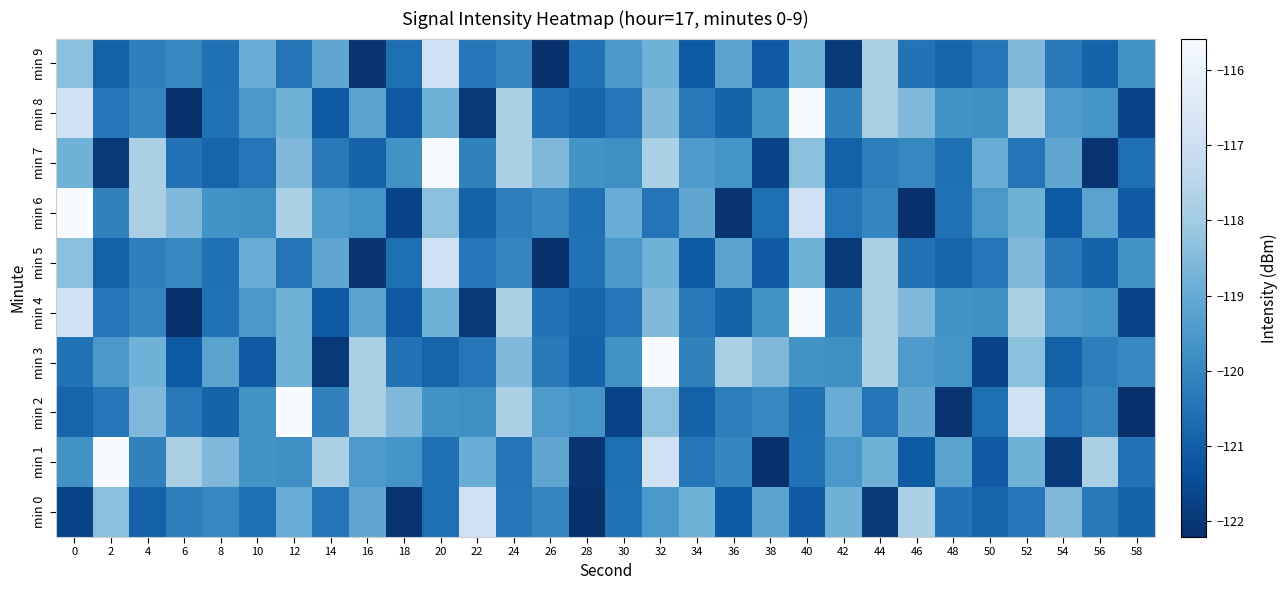

Reading left to right, extract all data points from this chart.

min 0: 0=-121.7	2=-118.4	4=-121.0	6=-120.2	8=-120.0	10=-120.6	12=-118.9	14=-120.5	16=-119.1	18=-122.1	20=-120.6	22=-116.9	24=-120.4	26=-120.0	28=-122.2	30=-120.5	32=-119.6	34=-118.8	36=-121.1	38=-119.2	40=-121.1	42=-118.8	44=-122.0	46=-117.8	48=-120.5	50=-120.9	52=-120.4	54=-118.6	56=-120.3	58=-120.9
min 1: 0=-119.7	2=-115.6	4=-120.1	6=-117.8	8=-118.6	10=-119.7	12=-119.8	14=-117.8	16=-119.5	18=-119.6	20=-120.6	22=-118.9	24=-120.5	26=-119.1	28=-122.1	30=-120.6	32=-116.9	34=-120.4	36=-120.0	38=-122.2	40=-120.5	42=-119.6	44=-118.8	46=-121.1	48=-119.2	50=-121.1	52=-118.8	54=-122.0	56=-117.8	58=-120.5
min 2: 0=-120.9	2=-120.4	4=-118.6	6=-120.3	8=-120.9	10=-119.7	12=-115.6	14=-120.1	16=-117.8	18=-118.6	20=-119.7	22=-119.8	24=-117.8	26=-119.5	28=-119.6	30=-121.7	32=-118.4	34=-121.0	36=-120.2	38=-120.0	40=-120.6	42=-118.9	44=-120.5	46=-119.1	48=-122.1	50=-120.6	52=-116.9	54=-120.4	56=-120.0	58=-122.2
min 3: 0=-120.5	2=-119.6	4=-118.8	6=-121.1	8=-119.2	10=-121.1	12=-118.8	14=-122.0	16=-117.8	18=-120.5	20=-120.9	22=-120.4	24=-118.6	26=-120.3	28=-120.9	30=-119.7	32=-115.6	34=-120.1	36=-117.8	38=-118.6	40=-119.7	42=-119.8	44=-117.8	46=-119.5	48=-119.6	50=-121.7	52=-118.4	54=-121.0	56=-120.2	58=-120.0
min 4: 0=-116.9	2=-120.4	4=-120.0	6=-122.2	8=-120.5	10=-119.6	12=-118.8	14=-121.1	16=-119.2	18=-121.1	20=-118.8	22=-122.0	24=-117.8	26=-120.5	28=-120.9	30=-120.4	32=-118.6	34=-120.3	36=-120.9	38=-119.7	40=-115.6	42=-120.1	44=-117.8	46=-118.6	48=-119.7	50=-119.8	52=-117.8	54=-119.5	56=-119.6	58=-121.7
min 5: 0=-118.4	2=-121.0	4=-120.2	6=-120.0	8=-120.6	10=-118.9	12=-120.5	14=-119.1	16=-122.1	18=-120.6	20=-116.9	22=-120.4	24=-120.0	26=-122.2	28=-120.5	30=-119.6	32=-118.8	34=-121.1	36=-119.2	38=-121.1	40=-118.8	42=-122.0	44=-117.8	46=-120.5	48=-120.9	50=-120.4	52=-118.6	54=-120.3	56=-120.9	58=-119.7
min 6: 0=-115.6	2=-120.1	4=-117.8	6=-118.6	8=-119.7	10=-119.8	12=-117.8	14=-119.5	16=-119.6	18=-121.7	20=-118.4	22=-121.0	24=-120.2	26=-120.0	28=-120.6	30=-118.9	32=-120.5	34=-119.1	36=-122.1	38=-120.6	40=-116.9	42=-120.4	44=-120.0	46=-122.2	48=-120.5	50=-119.6	52=-118.8	54=-121.1	56=-119.2	58=-121.1
min 7: 0=-118.8	2=-122.0	4=-117.8	6=-120.5	8=-120.9	10=-120.4	12=-118.6	14=-120.3	16=-120.9	18=-119.7	20=-115.6	22=-120.1	24=-117.8	26=-118.6	28=-119.7	30=-119.8	32=-117.8	34=-119.5	36=-119.6	38=-121.7	40=-118.4	42=-121.0	44=-120.2	46=-120.0	48=-120.6	50=-118.9	52=-120.5	54=-119.1	56=-122.1	58=-120.6
min 8: 0=-116.9	2=-120.4	4=-120.0	6=-122.2	8=-120.5	10=-119.6	12=-118.8	14=-121.1	16=-119.2	18=-121.1	20=-118.8	22=-122.0	24=-117.8	26=-120.5	28=-120.9	30=-120.4	32=-118.6	34=-120.3	36=-120.9	38=-119.7	40=-115.6	42=-120.1	44=-117.8	46=-118.6	48=-119.7	50=-119.8	52=-117.8	54=-119.5	56=-119.6	58=-121.7
min 9: 0=-118.4	2=-121.0	4=-120.2	6=-120.0	8=-120.6	10=-118.9	12=-120.5	14=-119.1	16=-122.1	18=-120.6	20=-116.9	22=-120.4	24=-120.0	26=-122.2	28=-120.5	30=-119.6	32=-118.8	34=-121.1	36=-119.2	38=-121.1	40=-118.8	42=-122.0	44=-117.8	46=-120.5	48=-120.9	50=-120.4	52=-118.6	54=-120.3	56=-120.9	58=-119.7